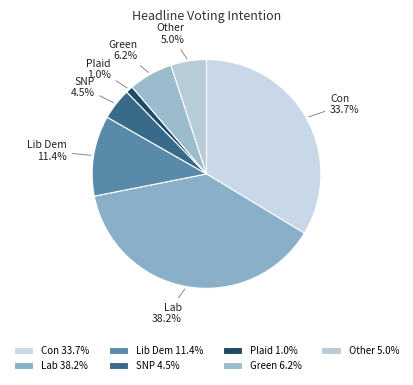

To the nearest percent, what is the combined percentage of Other and Plaid?

6%